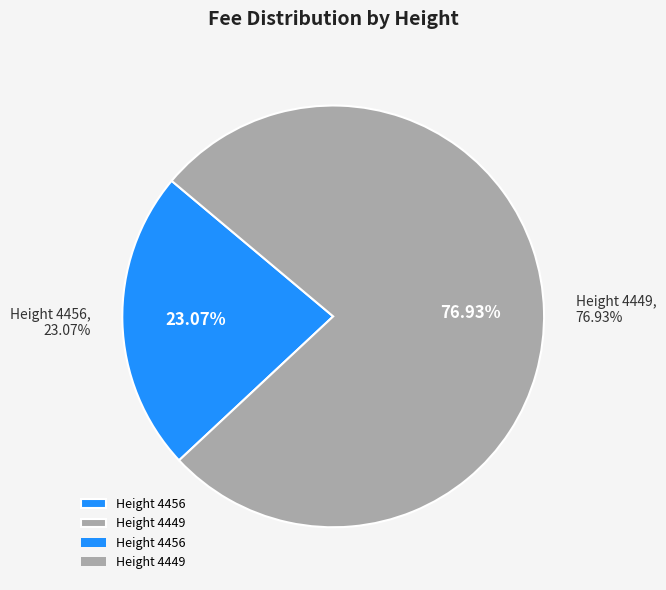

Combined, do 4449 and 4456 account for over 50%?

Yes